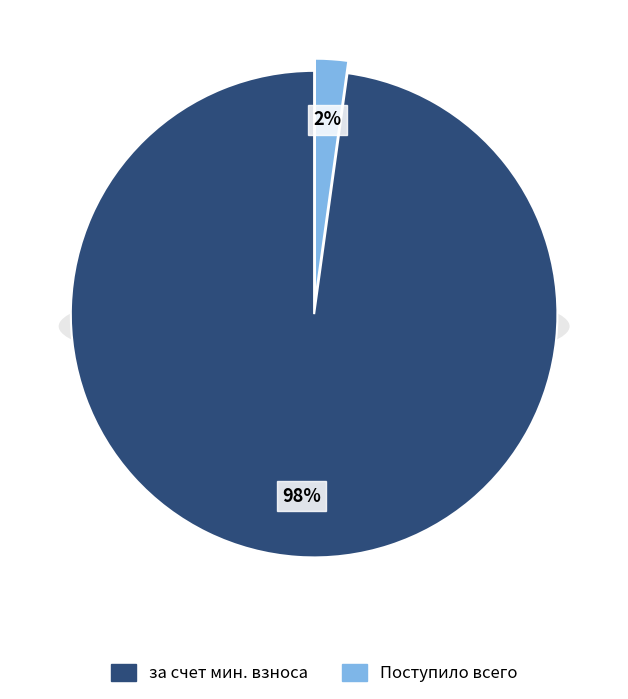

Does any single category account for the majority?

Yes